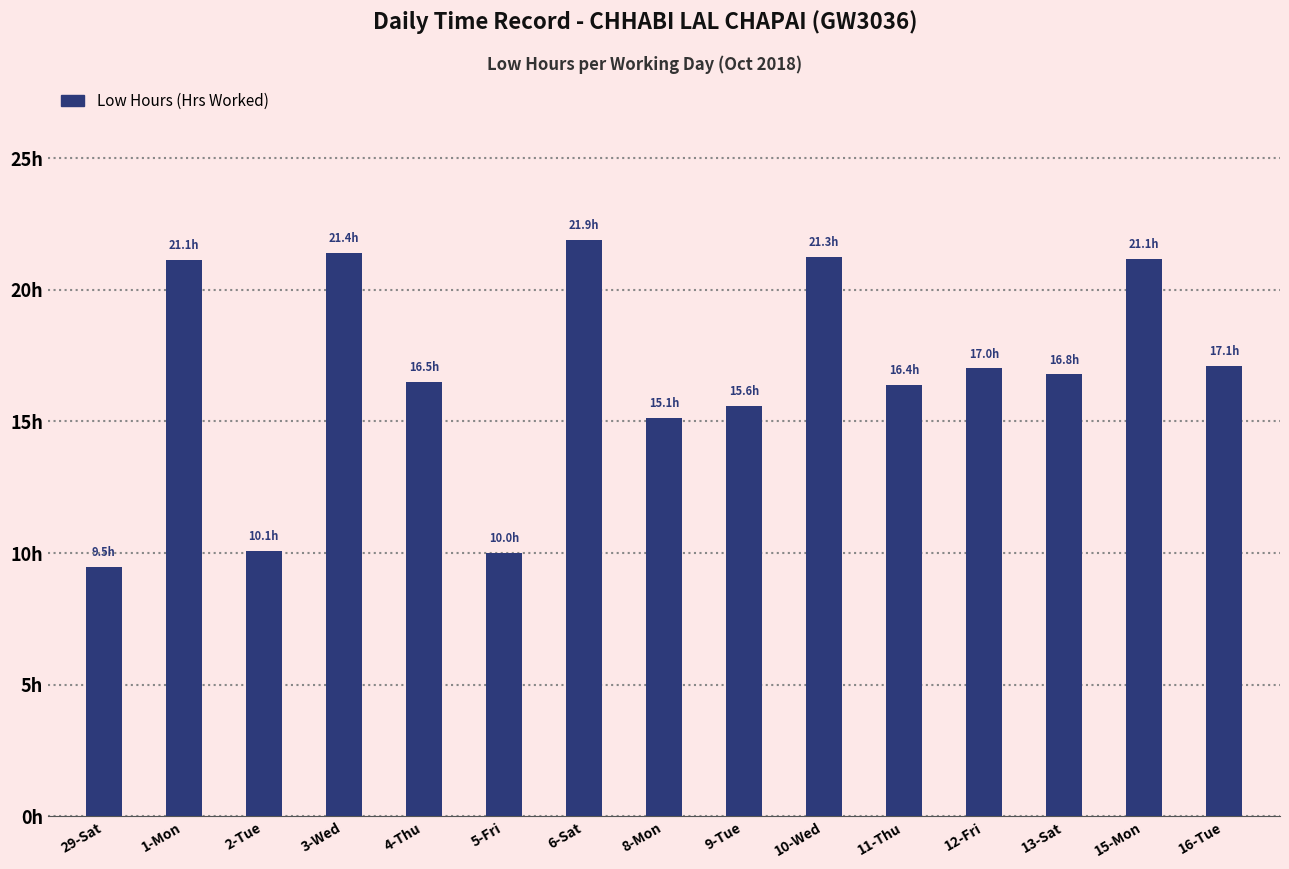

List the labels in order of value, smallest first.

29-Sat, 5-Fri, 2-Tue, 8-Mon, 9-Tue, 11-Thu, 4-Thu, 13-Sat, 12-Fri, 16-Tue, 1-Mon, 15-Mon, 10-Wed, 3-Wed, 6-Sat